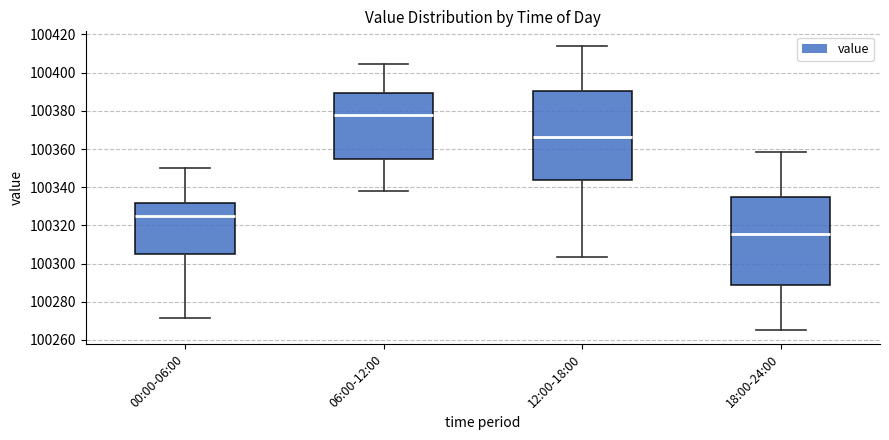

Where does the lower whisker of the box for 06:00-12:00 end on the y-axis? The values are not printed on the chart, so give them approximately, as read against the axis.

100338